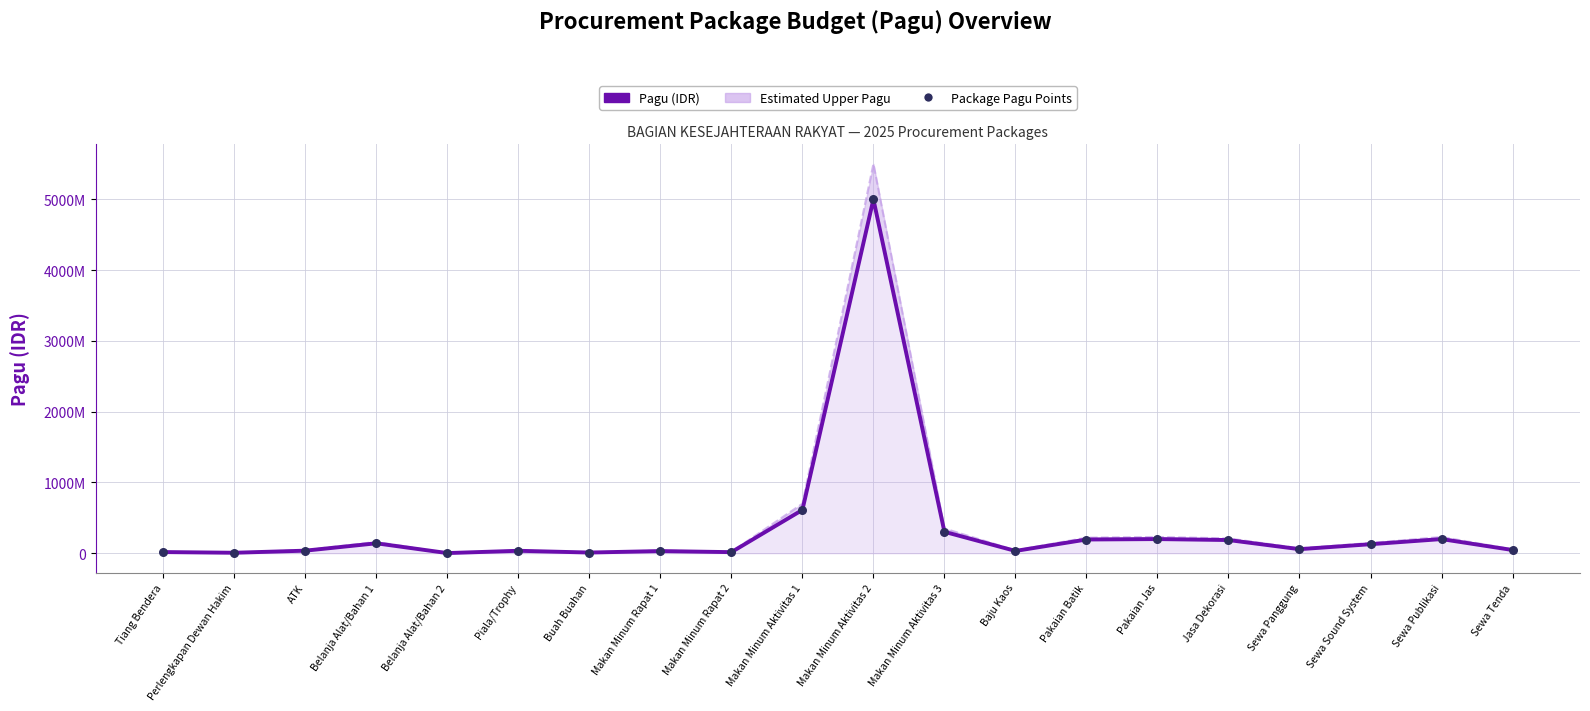

Which series contains the lowest Y value?

Pagu (IDR)